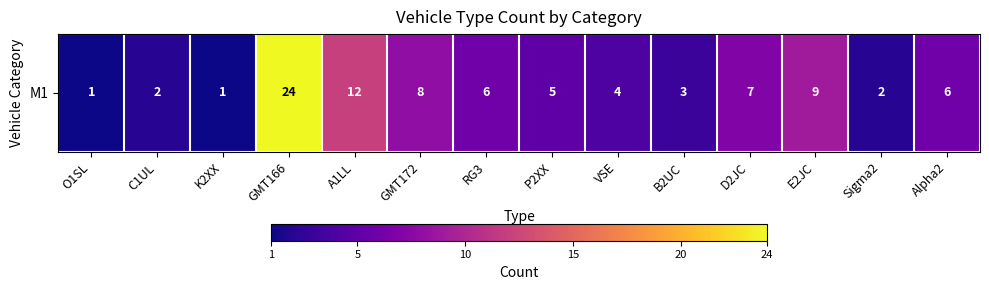

Is it true that the value at RG3 is 6?

True